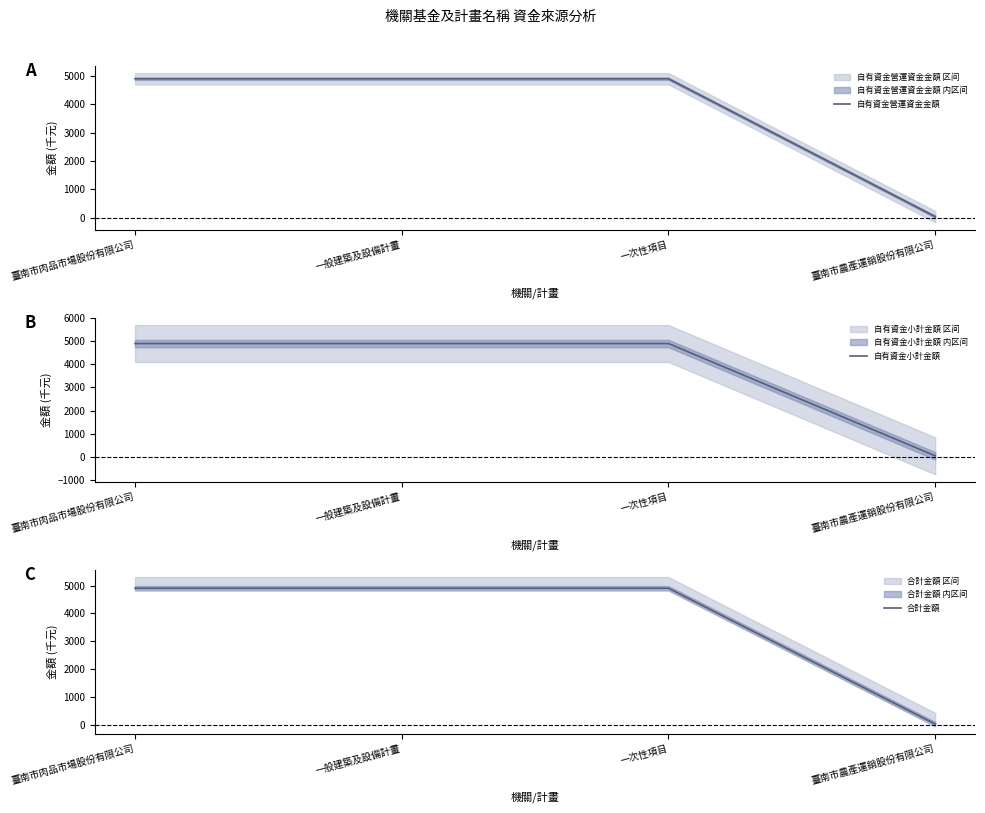

Reading left to right, extract all data points from this chart.

自有資金營運資金金額: 臺南市肉品市場股份有限公司=4903	一般建築及設備計畫=4903	一次性項目=4903	臺南市農產運銷股份有限公司=38
自有資金小計金額: 臺南市肉品市場股份有限公司=4903	一般建築及設備計畫=4903	一次性項目=4903	臺南市農產運銷股份有限公司=38
合計金額: 臺南市肉品市場股份有限公司=4903	一般建築及設備計畫=4903	一次性項目=4903	臺南市農產運銷股份有限公司=38